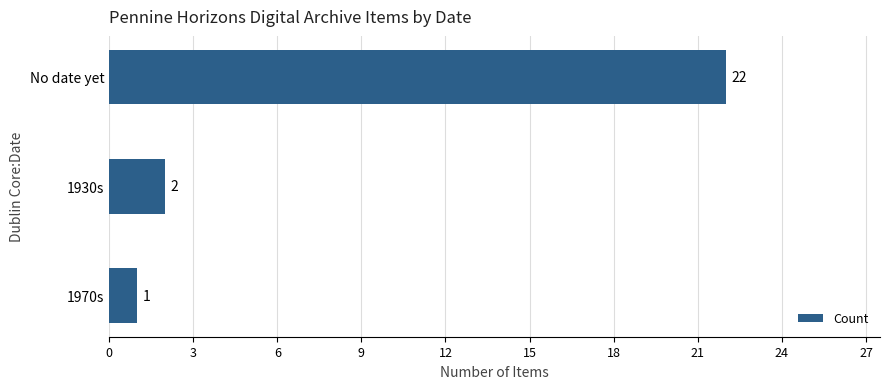

Reading top to bottom, extract all data points from this chart.

22	2	1